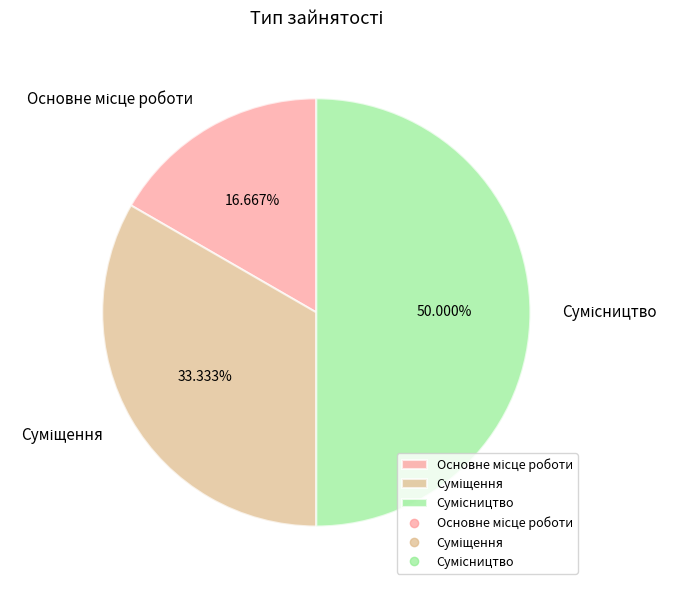

What is the largest slice in the pie chart?

Сумісництво